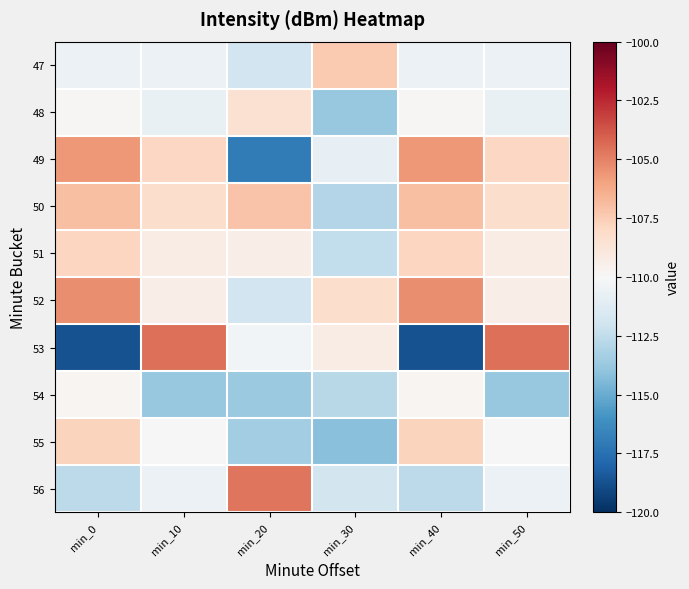

At which category is the sum across all series the highest?

min_10